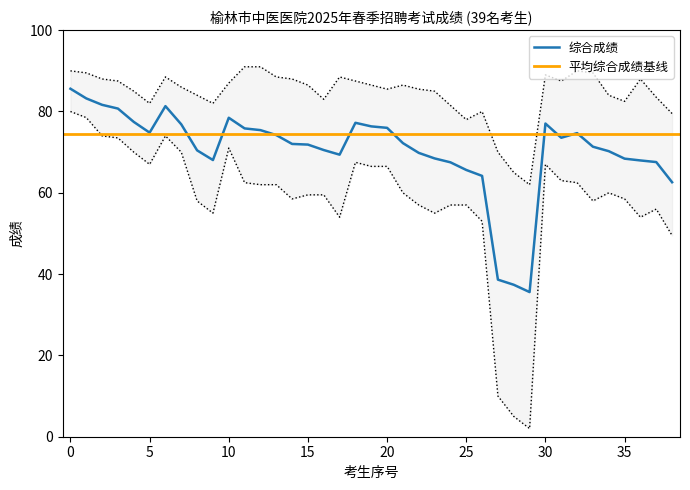

What is the difference between the maximum and minimum values in the 面试成绩 series?

89.4